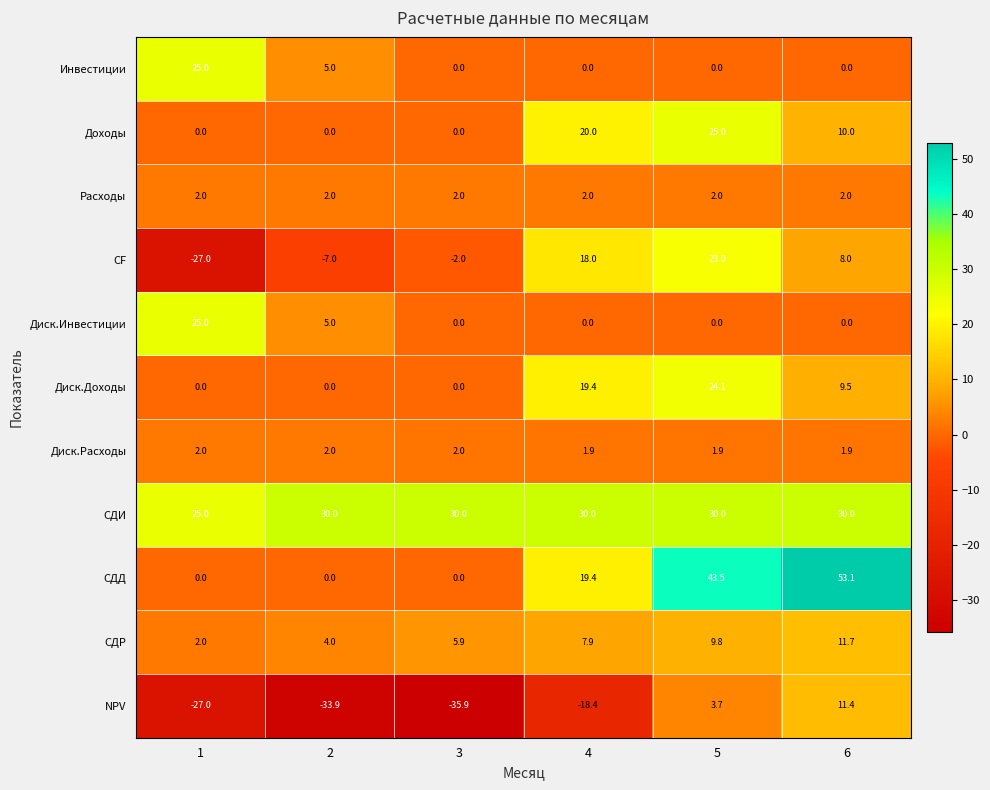

What is the minimum value shown in the chart?

-35.9